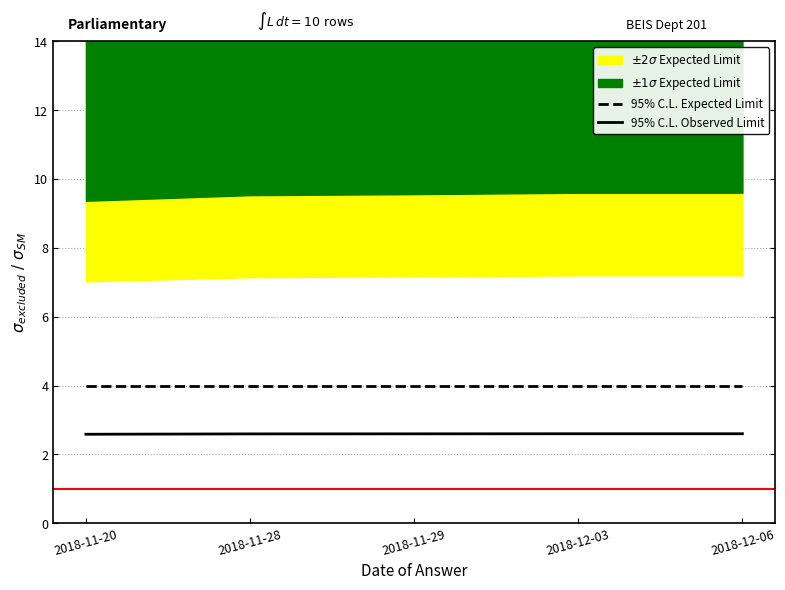

True or false: 95% C.L. Observed Limit and 95% C.L. Expected Limit intersect in this chart.

False